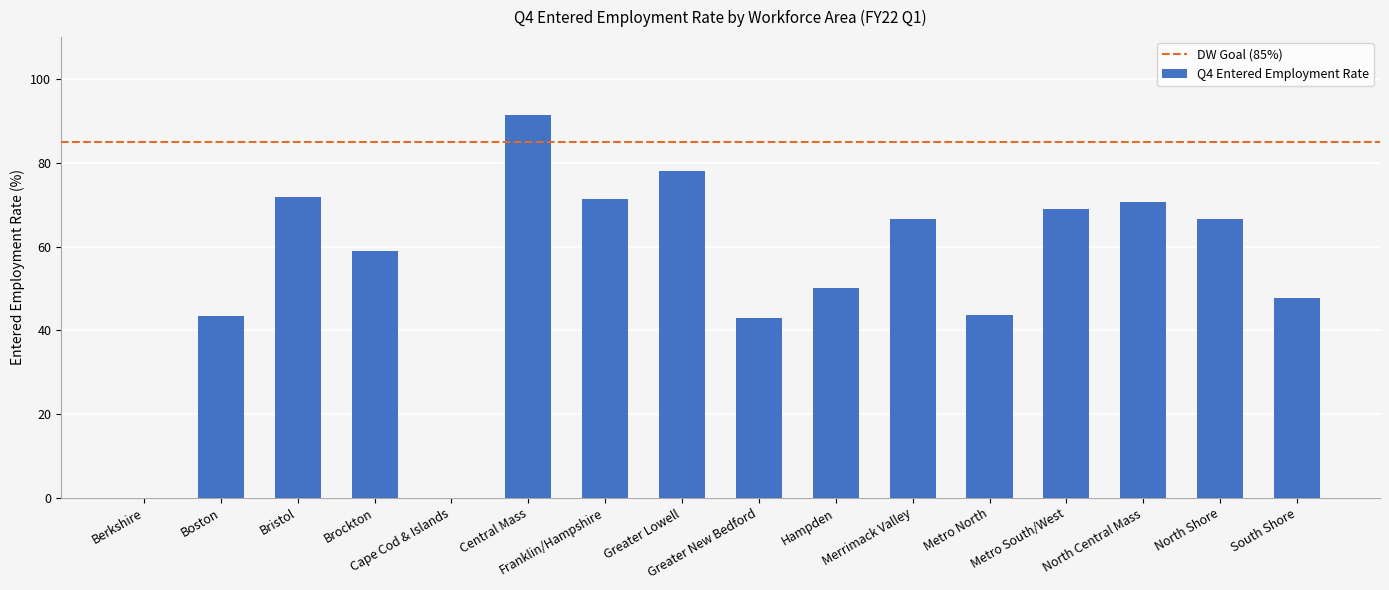

What is the sum of all values?

872.2